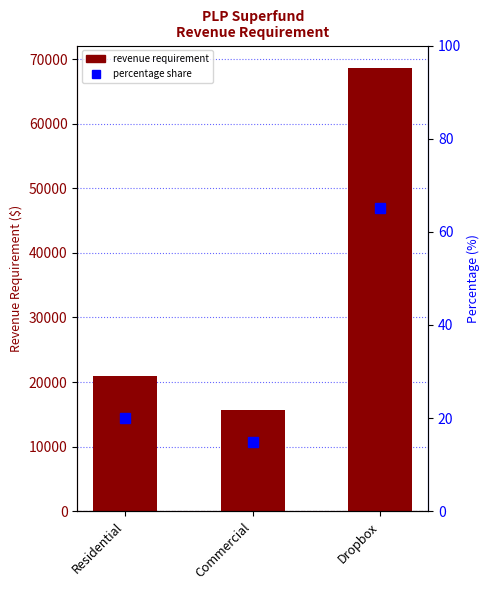

Between Residential and Commercial, which series saw the biggest shift?

Revenue Requirement